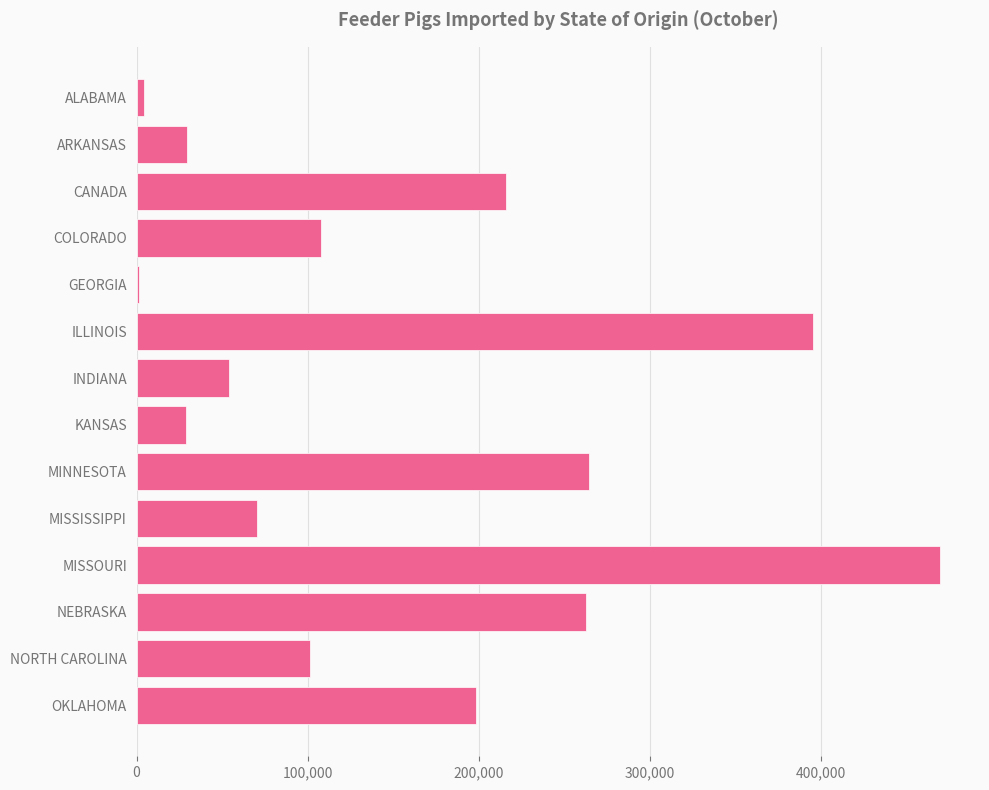

Count the number of data series in this chart.

1